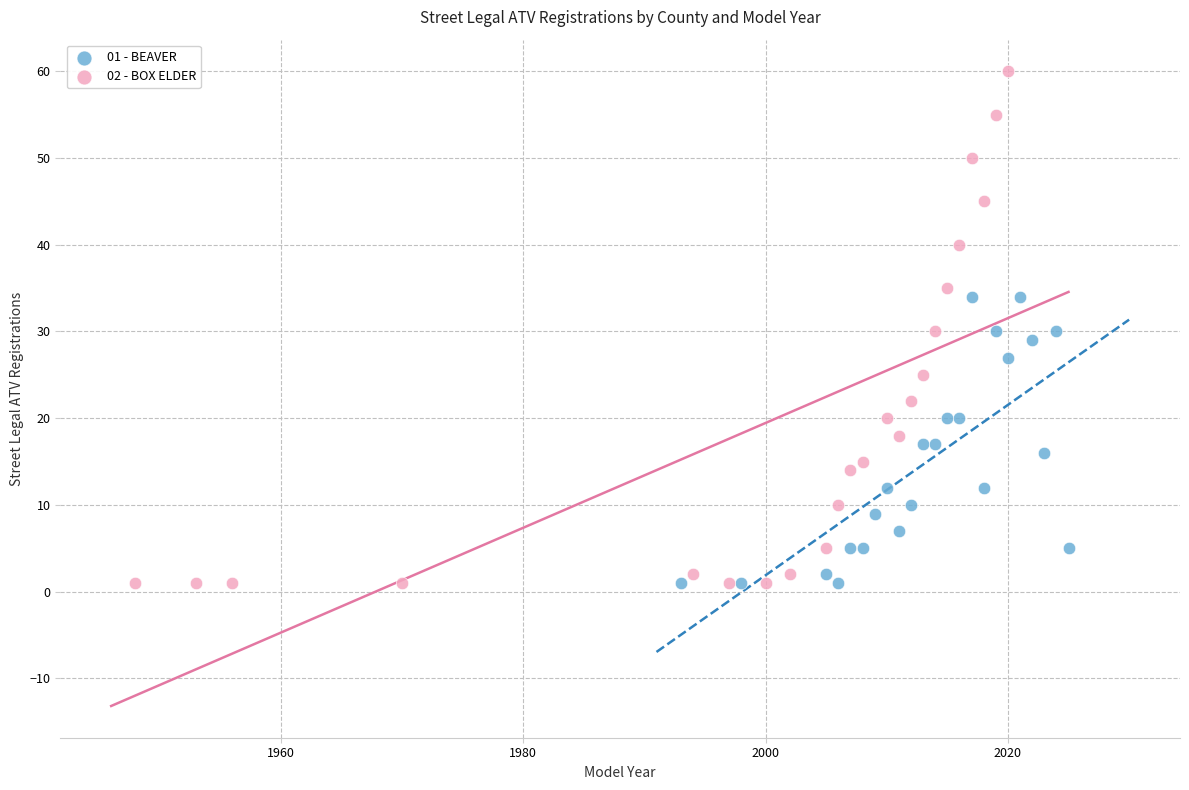

Which series has the largest Y range (max minus min)?

02 - BOX ELDER